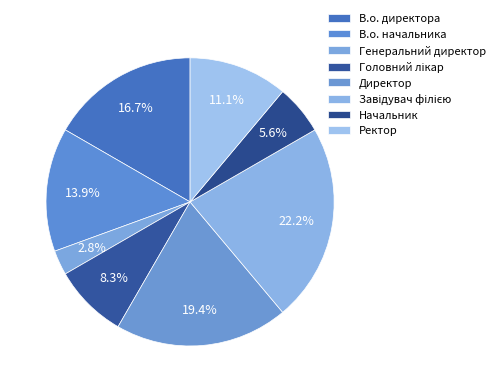

Count the number of slices in the pie.

8